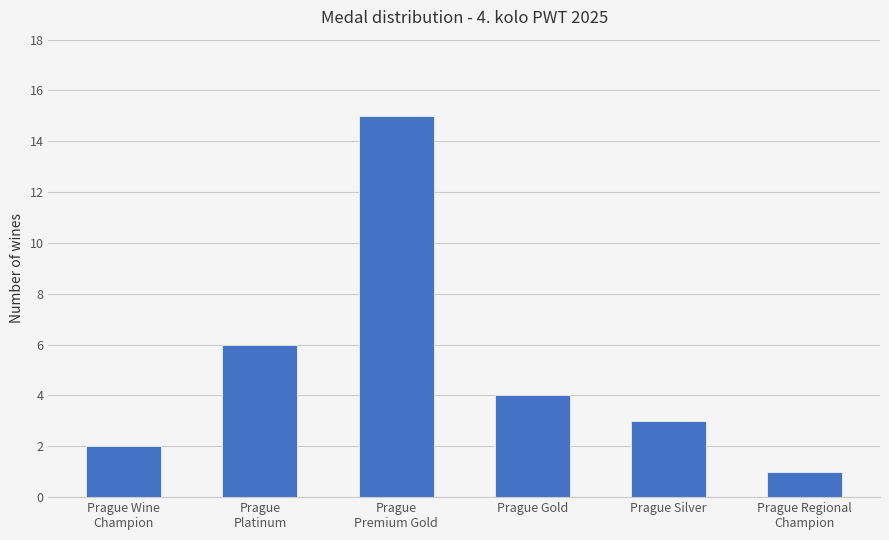

Reading left to right, what are all the values shown in this chart?

Prague Wine
Champion=2	Prague
Platinum=6	Prague
Premium Gold=15	Prague Gold=4	Prague Silver=3	Prague Regional
Champion=1